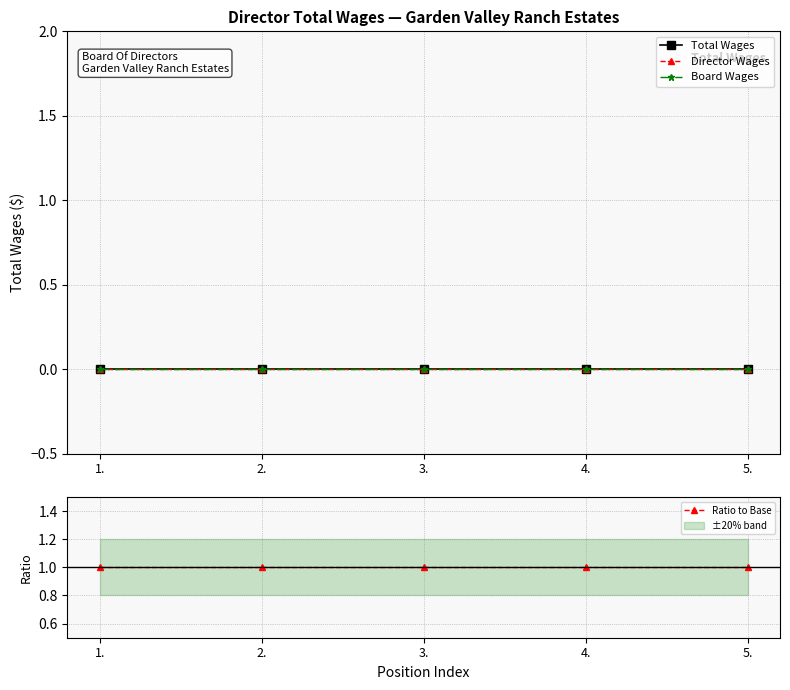

Between 2. and 3., which series saw the biggest shift?

Total Wages